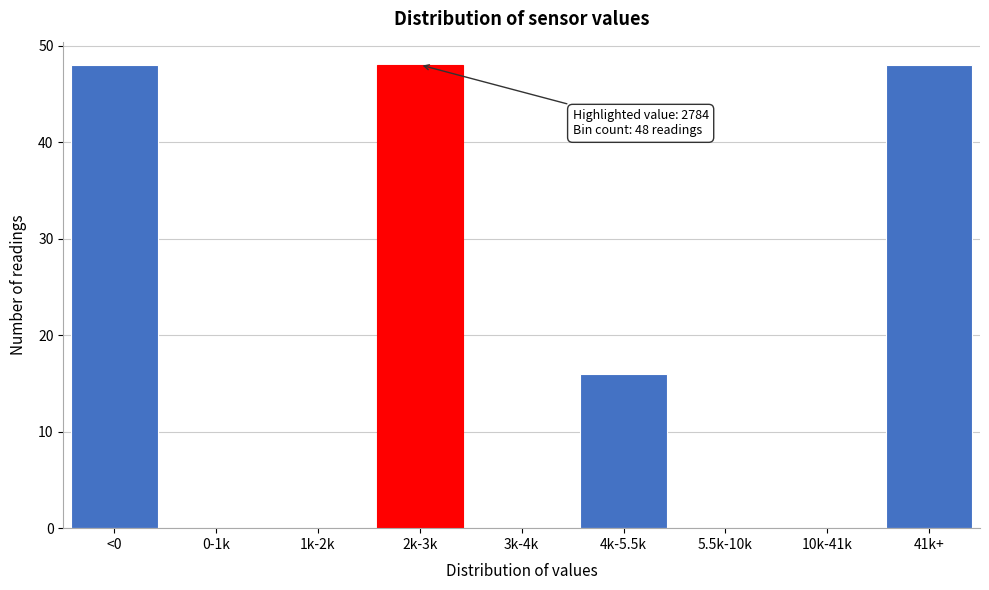

Reading left to right, extract all data points from this chart.

<0=48	0-1k=0	1k-2k=0	2k-3k=48	3k-4k=0	4k-5.5k=16	5.5k-10k=0	10k-41k=0	41k+=48